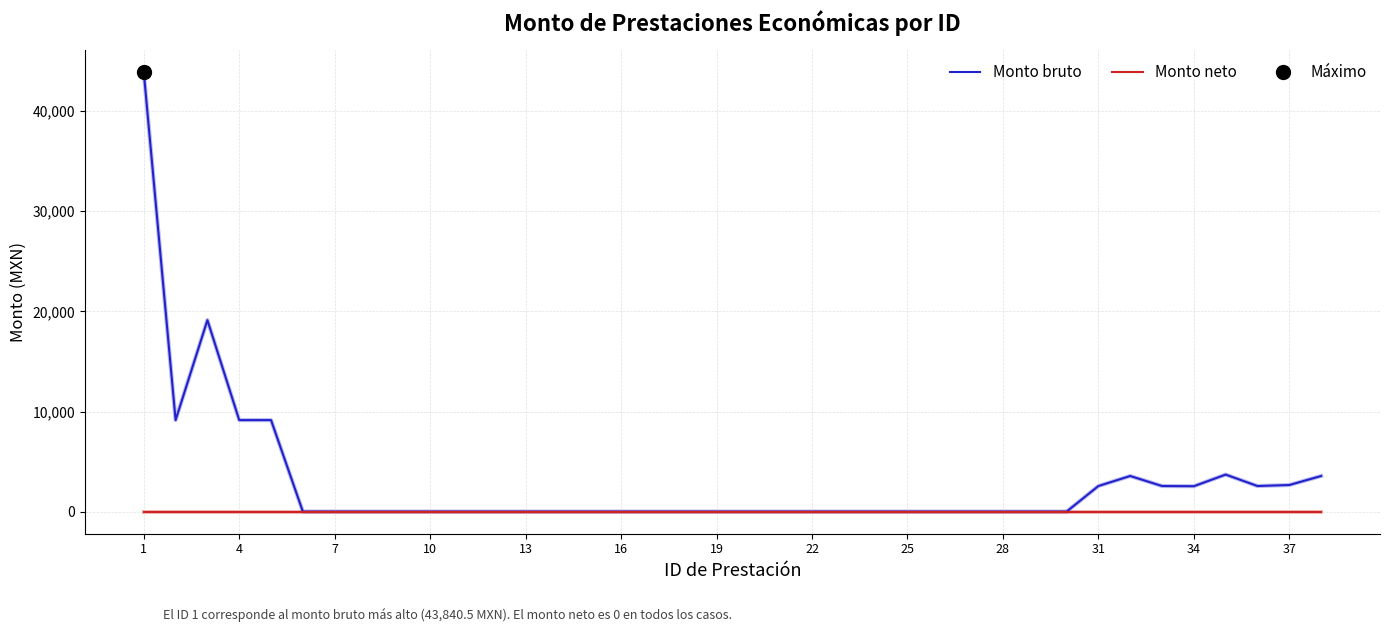

Which series changed the most between 10 and 17?

Monto bruto